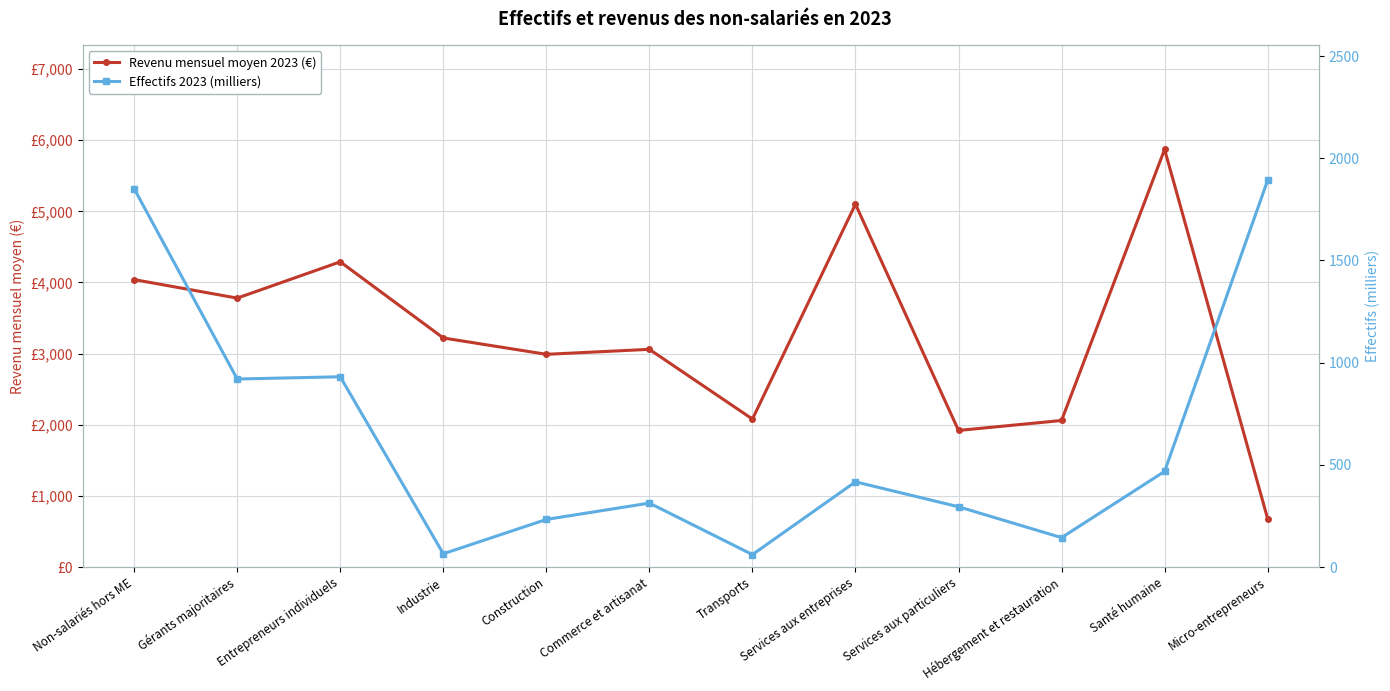

Is this an area chart (filled region under the line)?

No